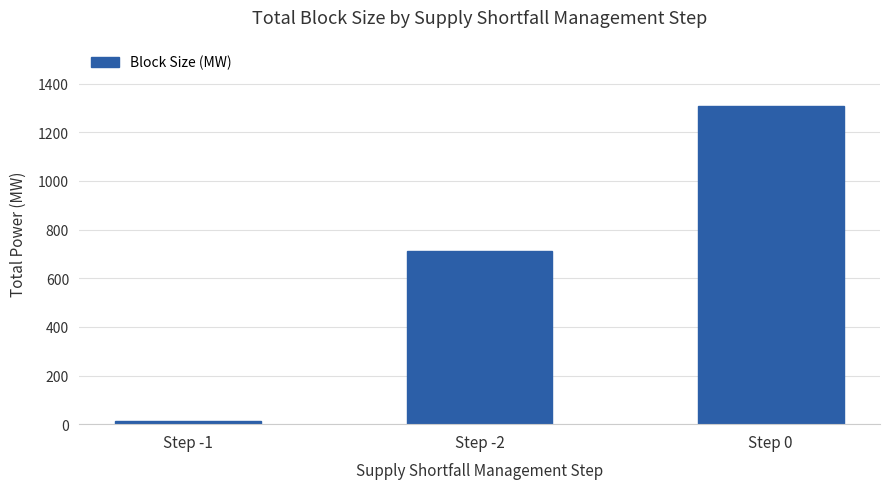

Reading left to right, extract all data points from this chart.

14	711	1308